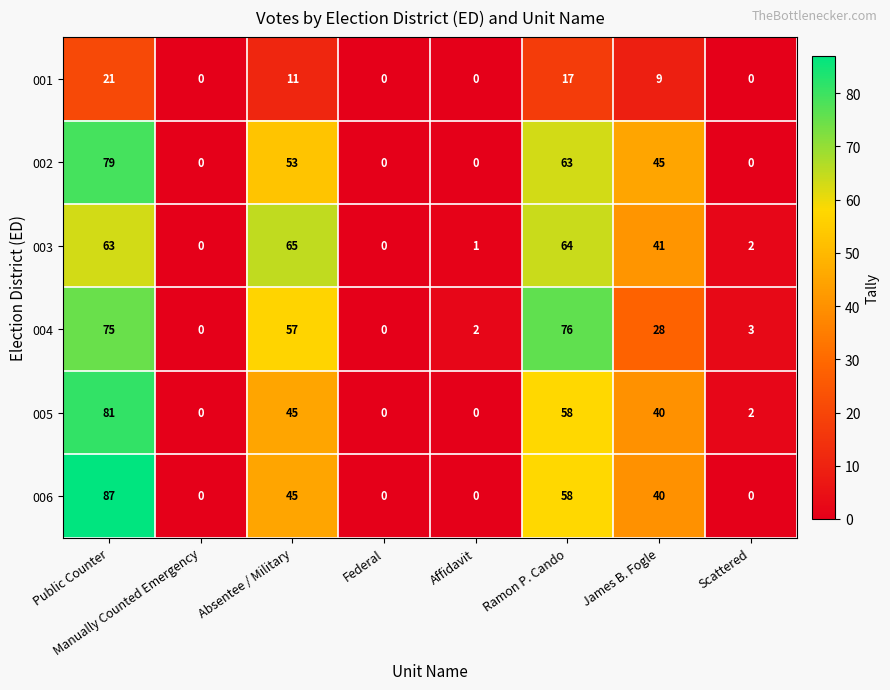

At which label does 002 first exceed 45?

Public Counter